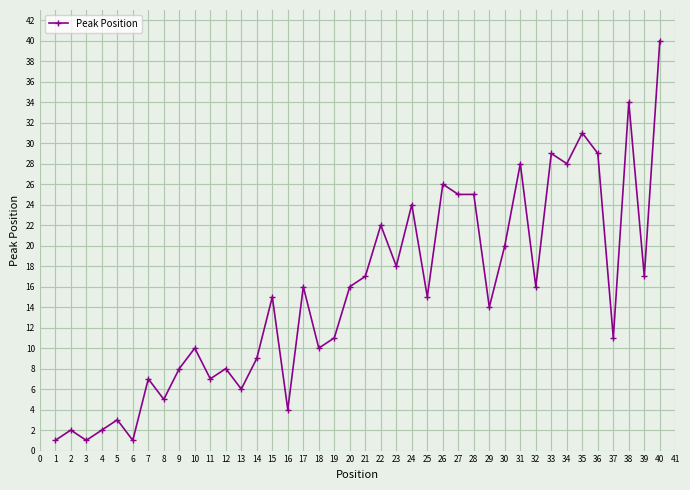

Where is the first local maximum?

2